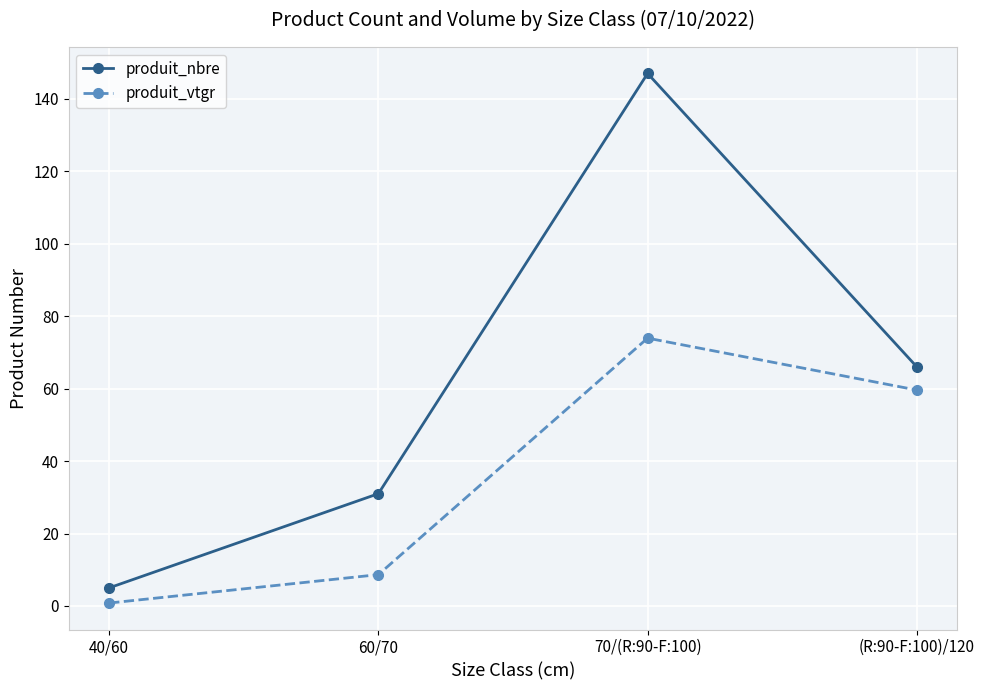

What is the average value of the produit_vtgr series?

35.7